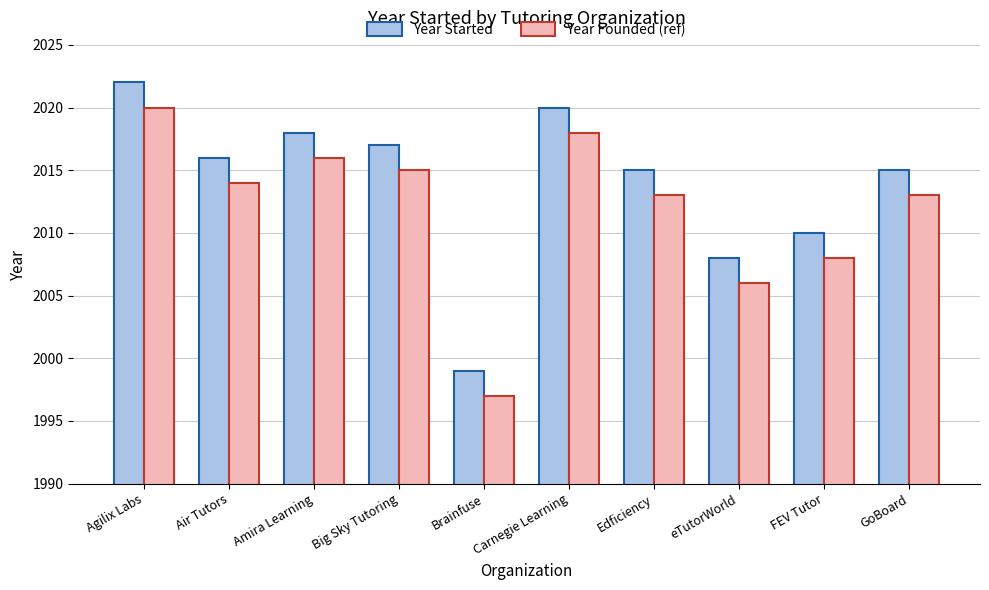

What is the maximum value shown in the chart?

2022